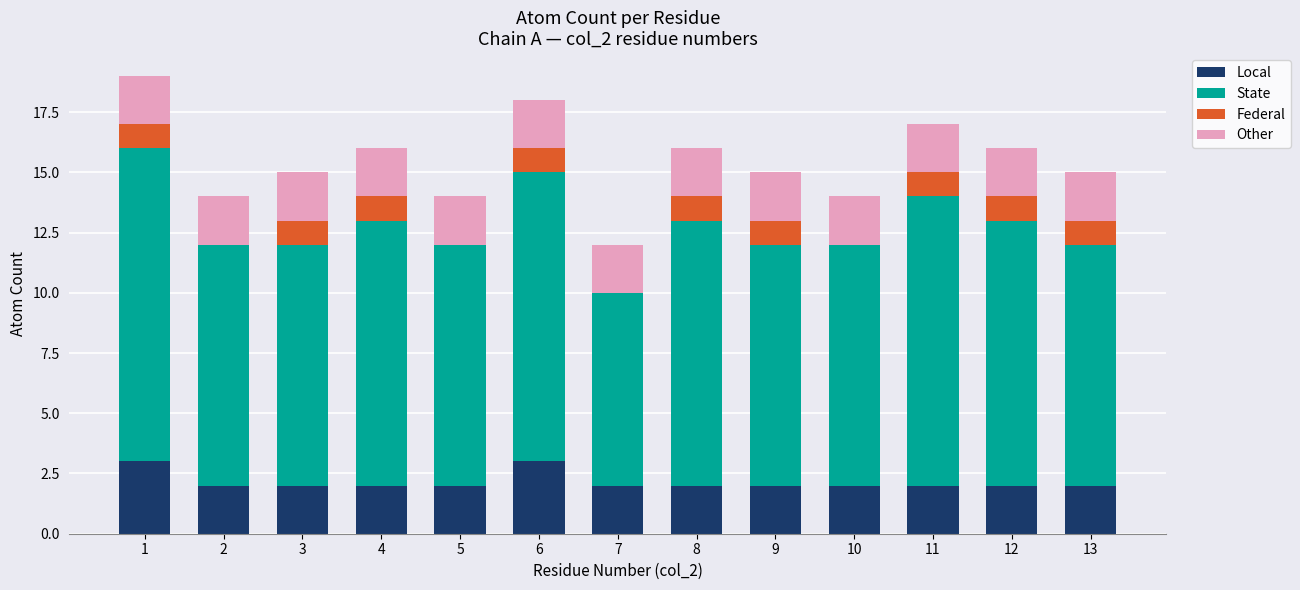

Are the bars horizontal?

No